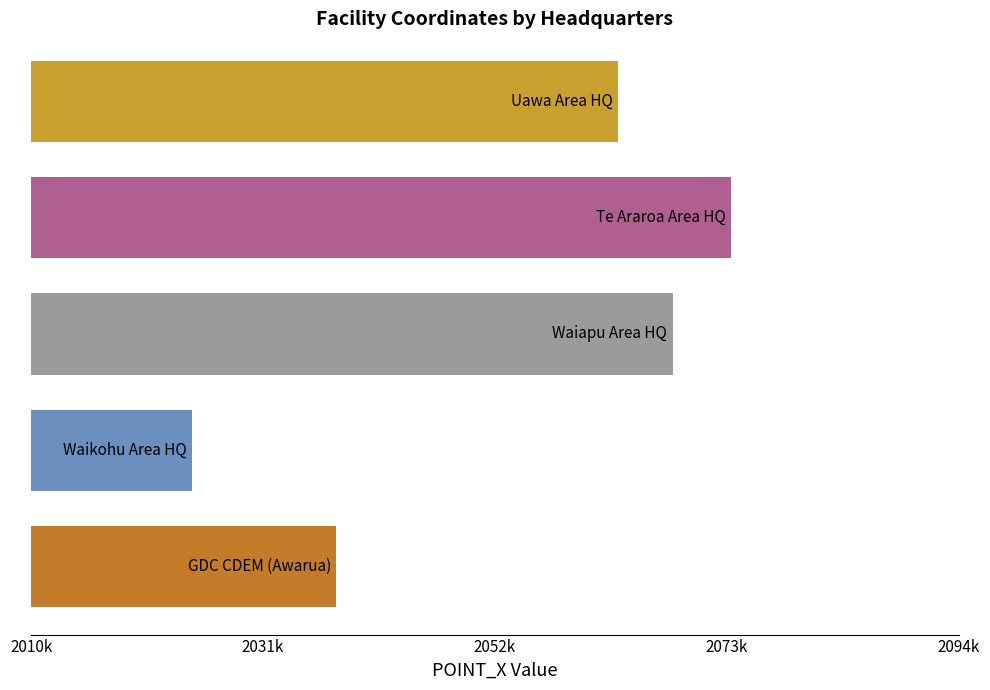

Does the chart contain any negative values?

No